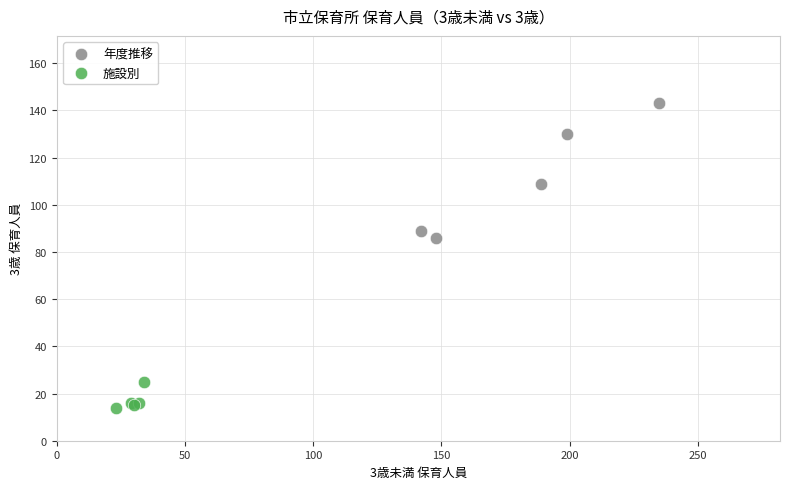

Which series contains the highest Y value?

年度推移